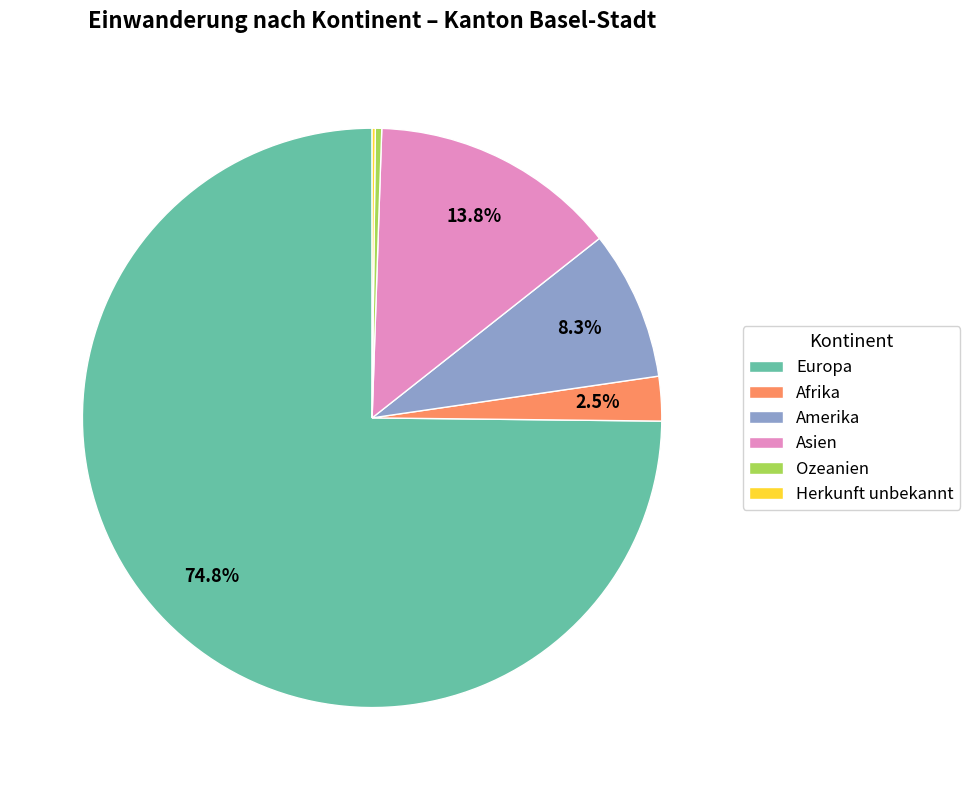

Do Ozeanien and Amerika together represent more than half of the pie?

No